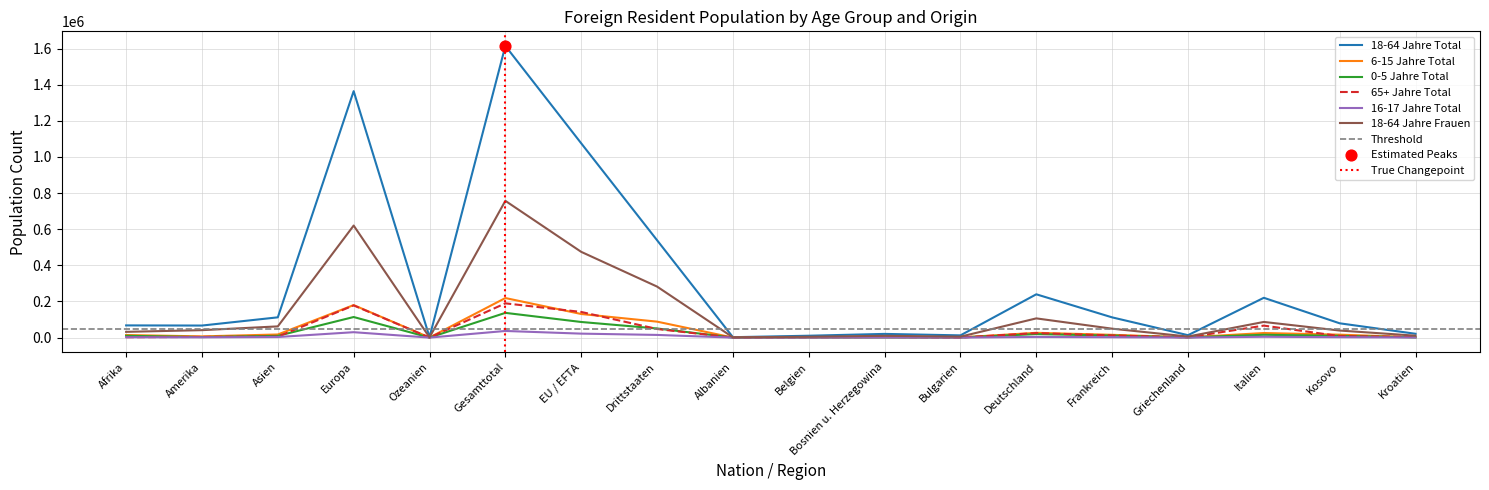

What are all the series names shown in the legend?

18-64 Jahre Total, 6-15 Jahre Total, 0-5 Jahre Total, 65+ Jahre Total, 16-17 Jahre Total, 18-64 Jahre Frauen